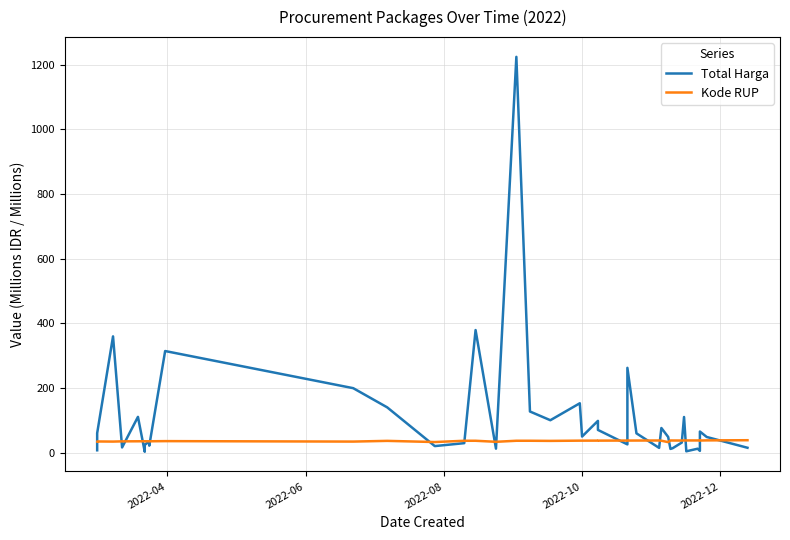

Rank the series by their average value, from highest to lowest.

Total Harga, Kode RUP